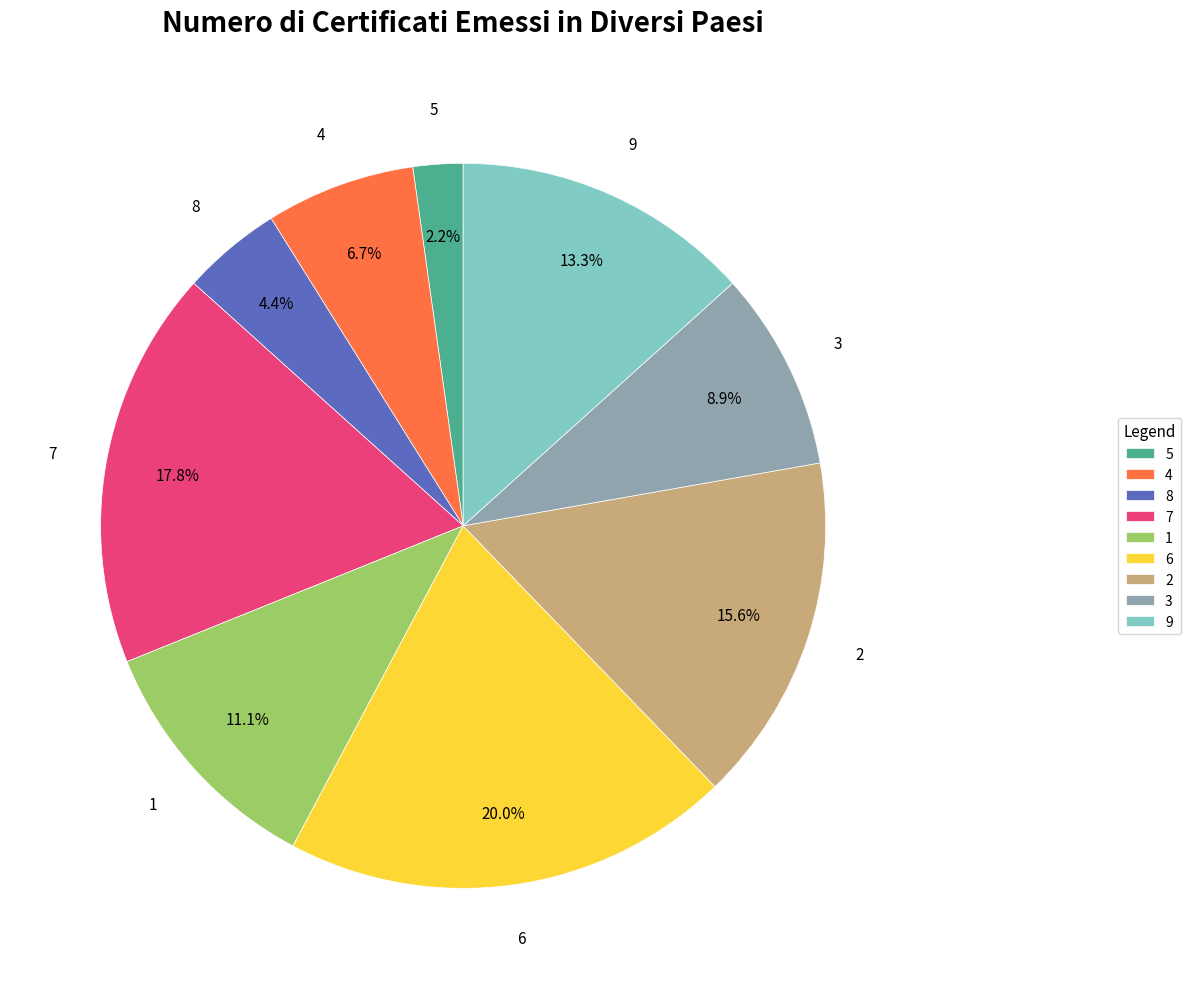

Which slice is the smallest?

5